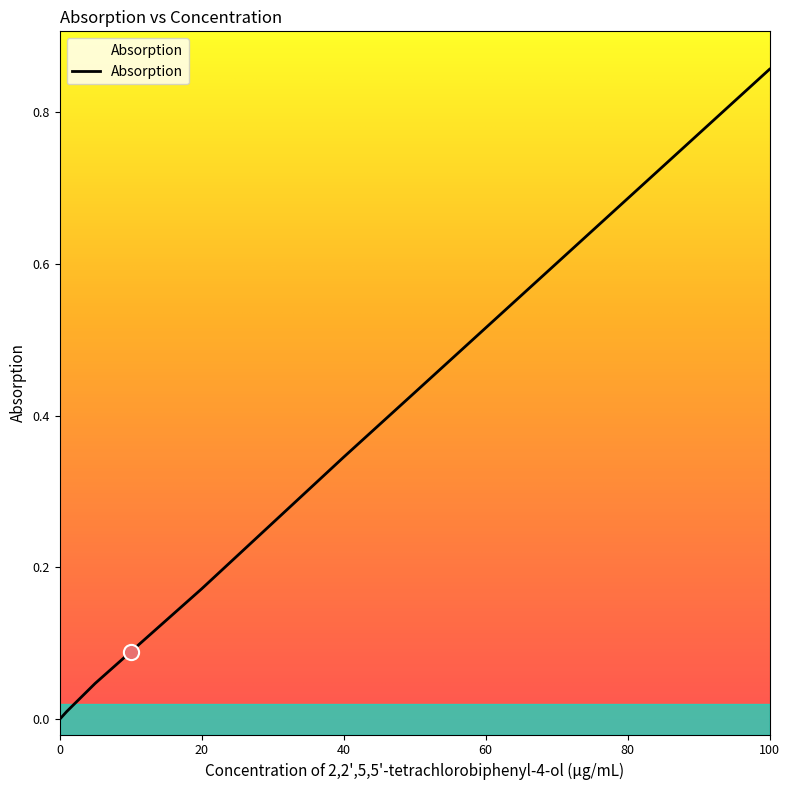

True or false: the data has more than 0 interior local peaks.

False